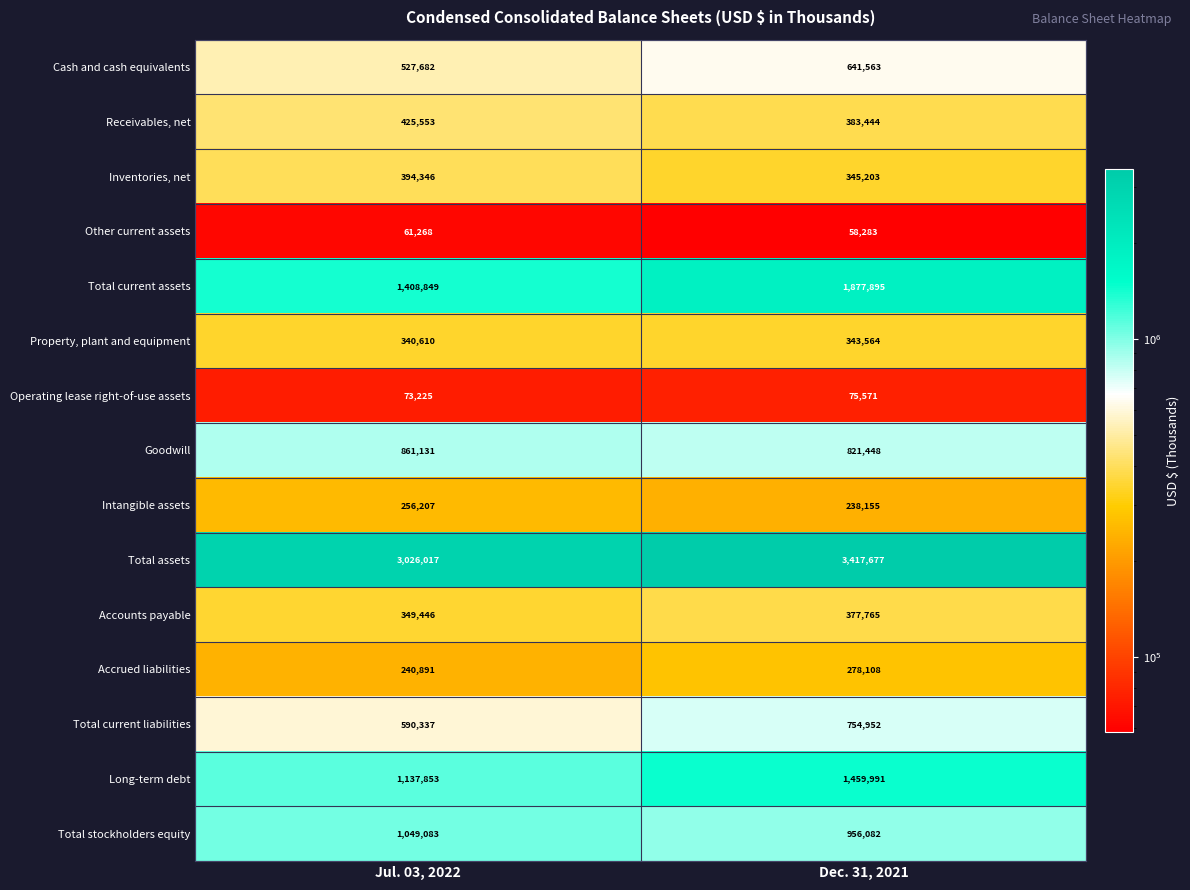

List the labels in order of Cash and cash equivalents value, largest first.

Dec. 31, 2021, Jul. 03, 2022